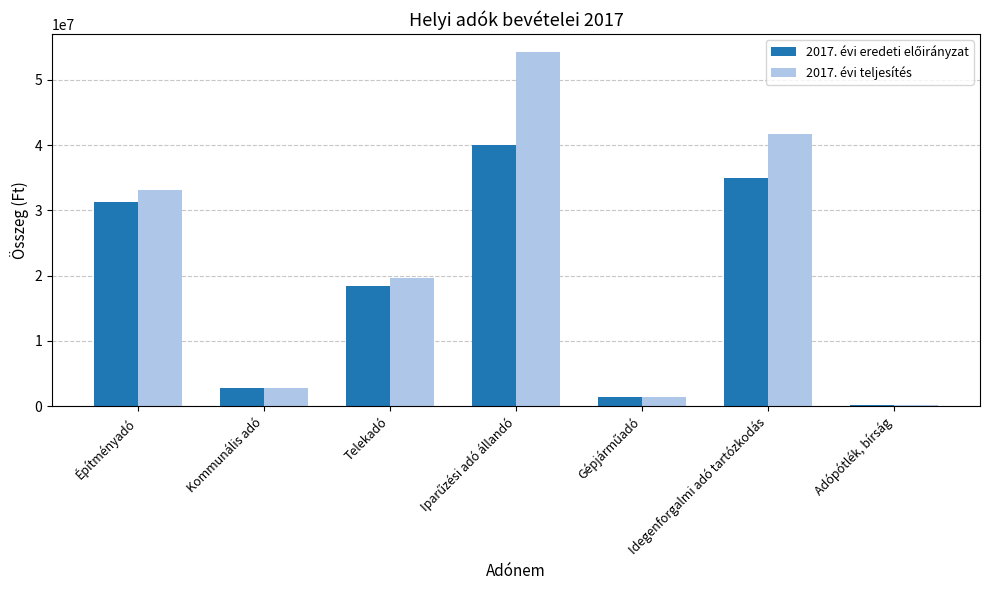

The value of 2017. évi teljesítés at Telekadó is 19671830. True or false?

True